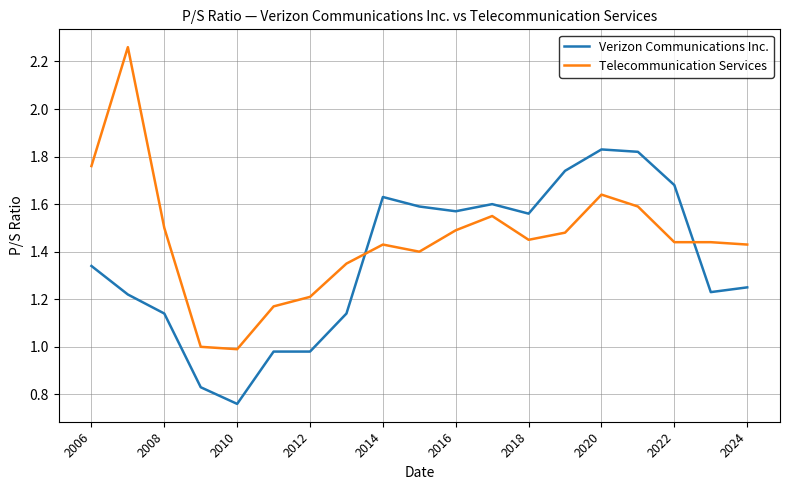

How many times do Telecommunication Services and Verizon Communications Inc. cross each other?

2